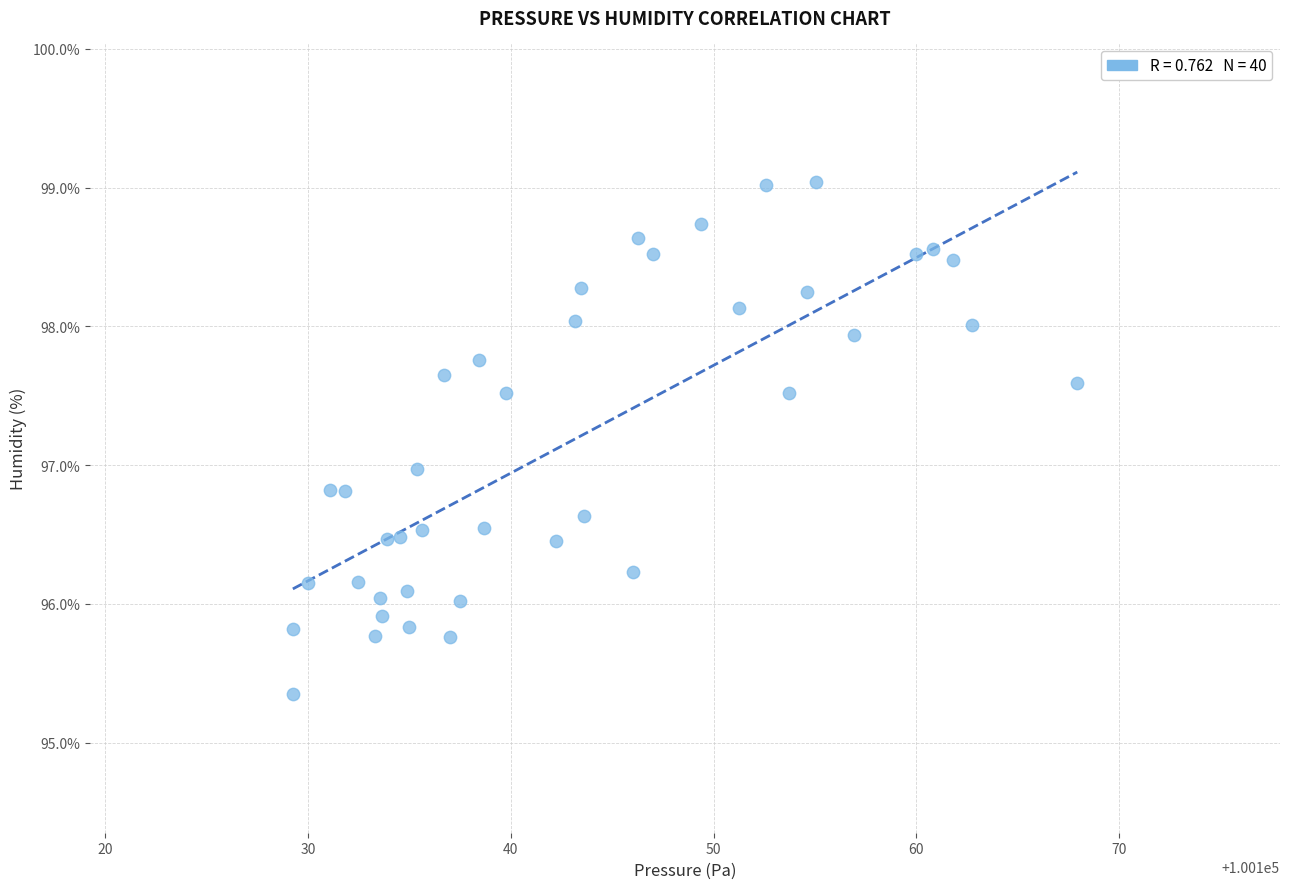

What is the range of X values (max minus min)?

38.7